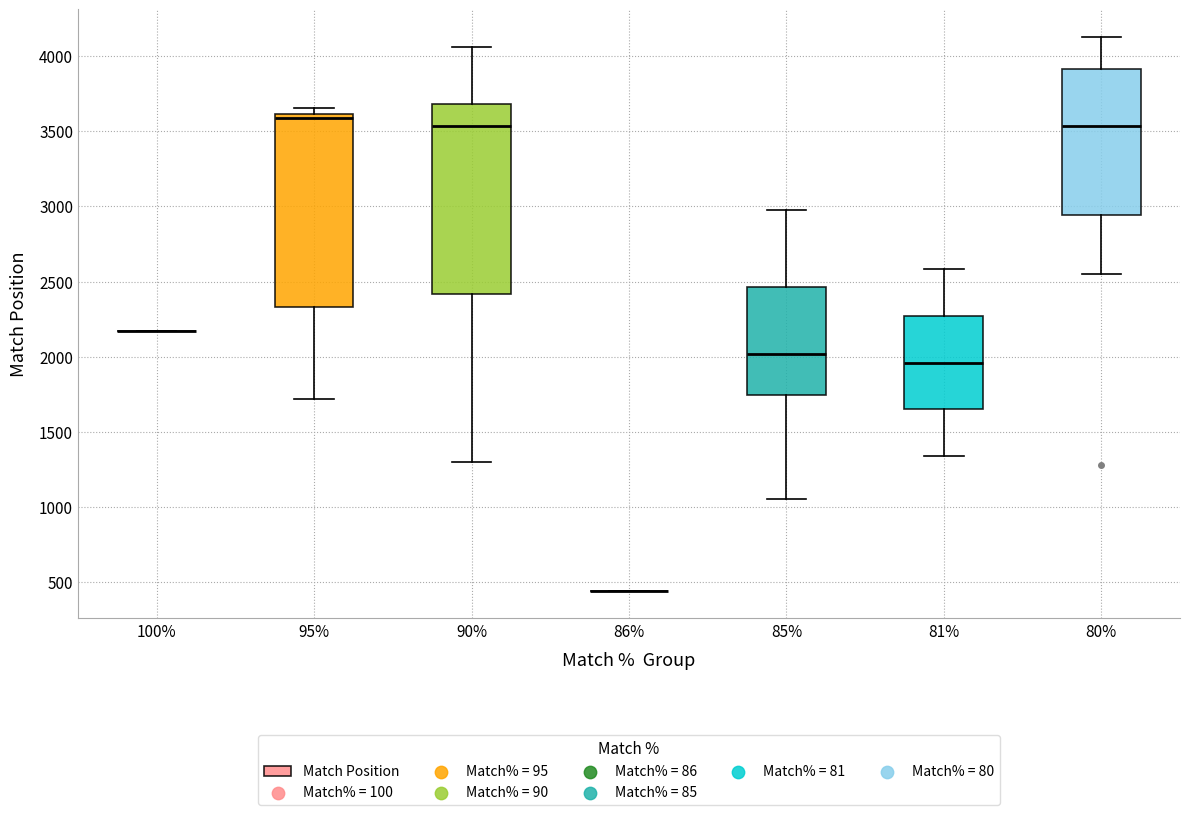

Reading left to right, transcribe this box plot: for each box, give where its median line is, the range the box spans, and where its two whiskers end, as read against the y-axis. The values are not printed on the chart, so give them approximately, as read against the axis.

100%: box collapsed to a line at 2150, whiskers 2150 to 2150
95%: median 3600 (just below the box's upper edge), box 2350 to 3600, whiskers 1700 to 3650
90%: median 3550, box 2400 to 3700, whiskers 1300 to 4050
86%: box collapsed to a line at 450, whiskers 450 to 450
85%: median 2000, box 1750 to 2450, whiskers 1050 to 3000
81%: median 1950, box 1650 to 2250, whiskers 1350 to 2600
80%: median 3550, box 2950 to 3900, whiskers 2550 to 4150